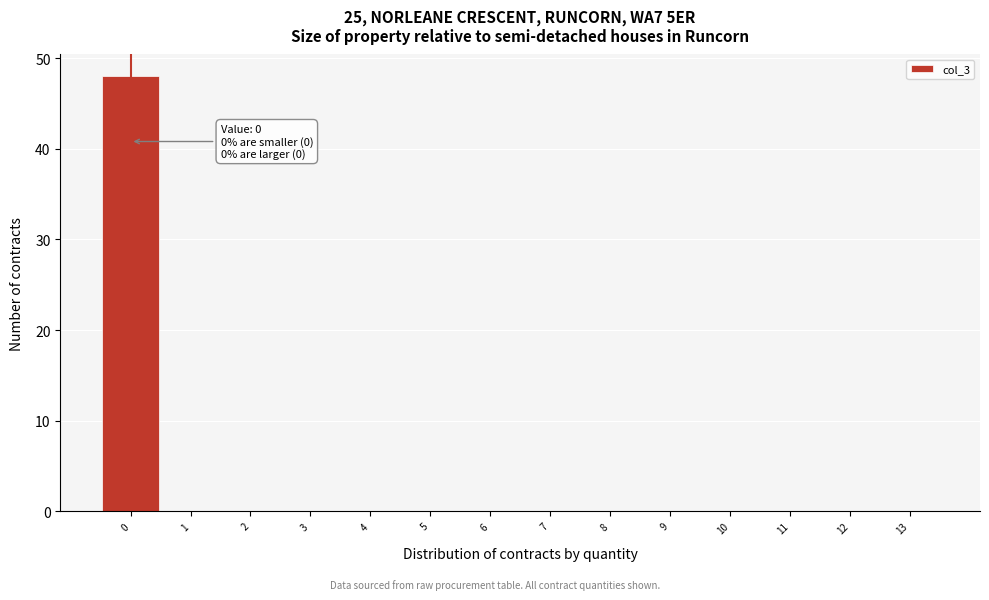

Over which range of the x-axis is the bar tallest?

-0.5 to 0.5